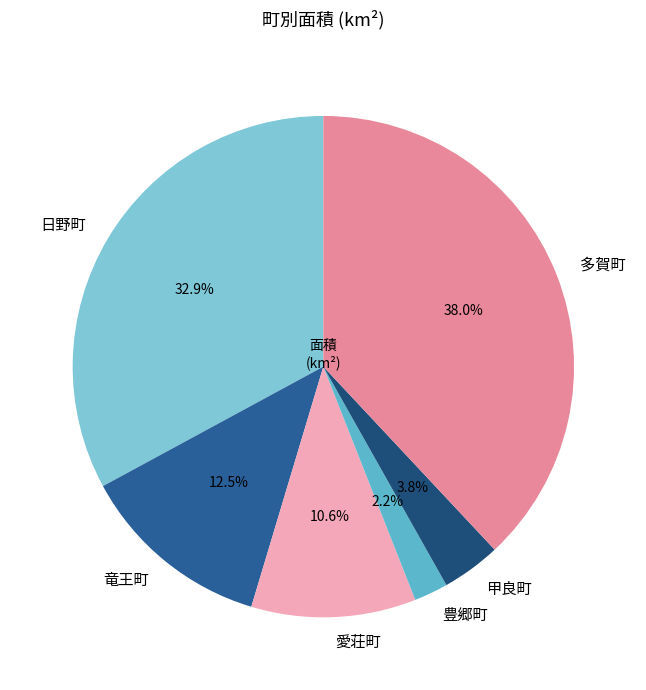

Which has a higher value, 日野町 or 甲良町?

日野町